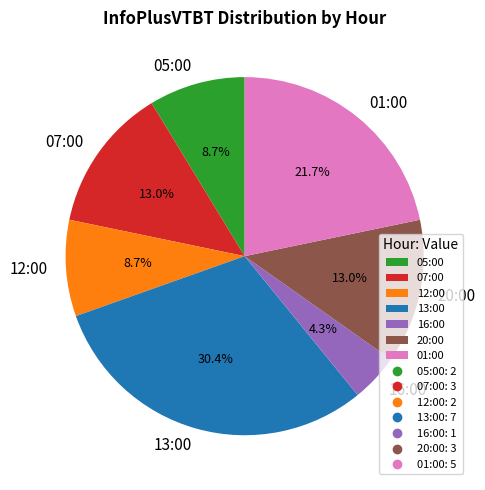

Is there any slice that represents more than half of the pie?

No